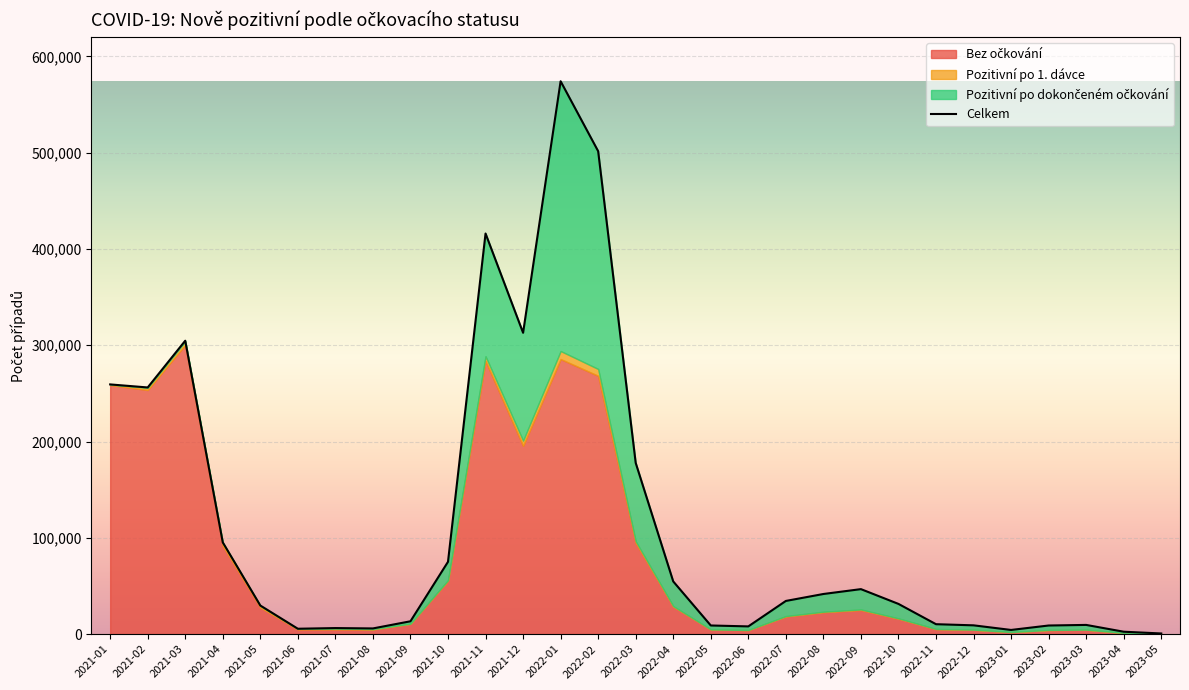

What is the label of the 3rd point from the right?

2023-03